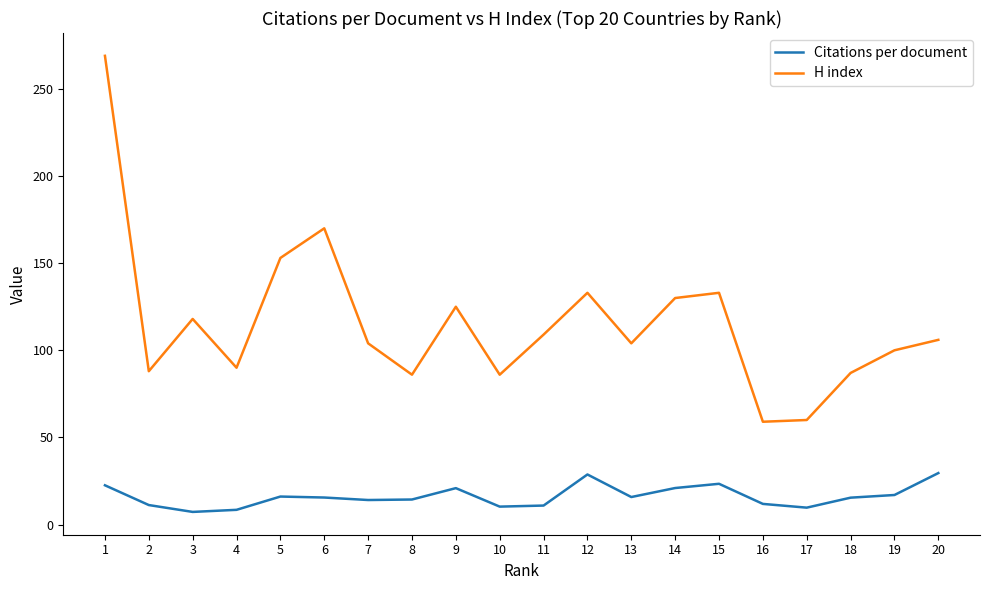

Which series has the largest range (max minus min)?

H index